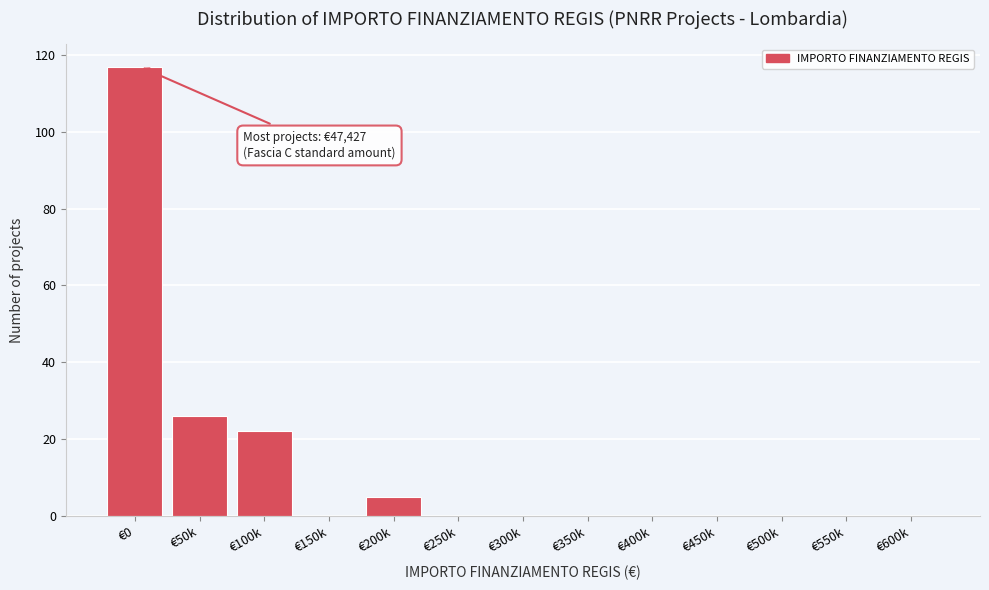

Reading left to right, what are all the values shown in this chart?

€0=117	€50k=26	€100k=22	€150k=0	€200k=5	€250k=0	€300k=0	€350k=0	€400k=0	€450k=0	€500k=0	€550k=0	€600k=0